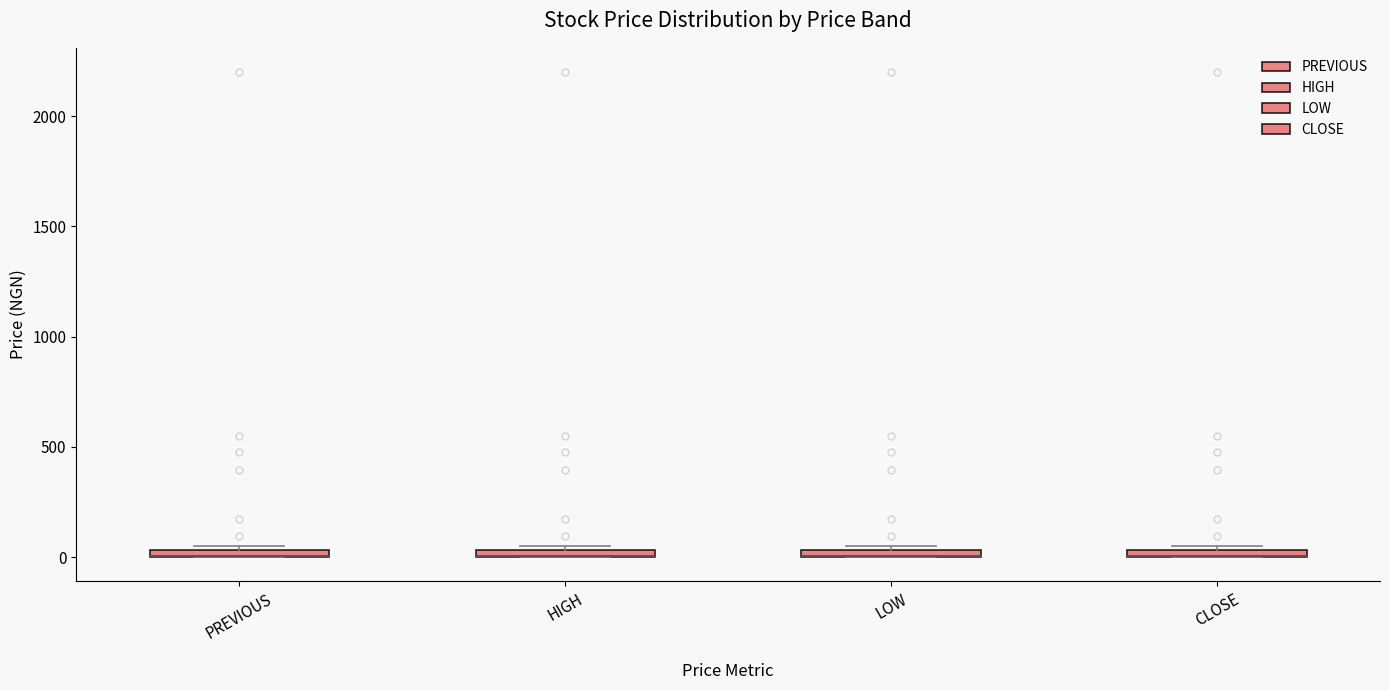

Where is the lower edge of the box for HIGH on the y-axis? The values are not printed on the chart, so give them approximately, as read against the axis.

0